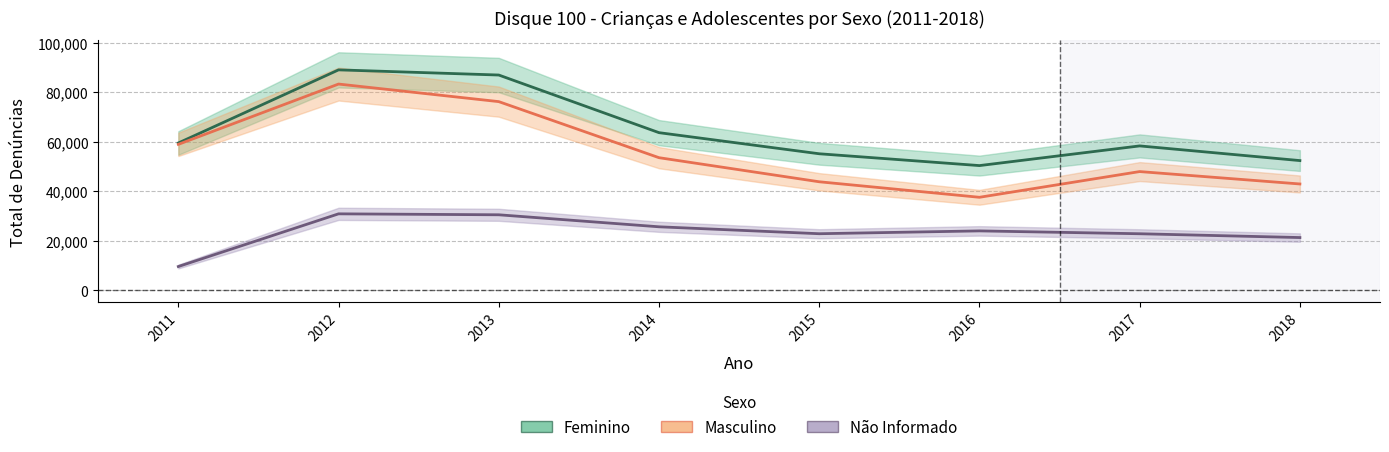

Which series has the widest spread of values?

Masculino